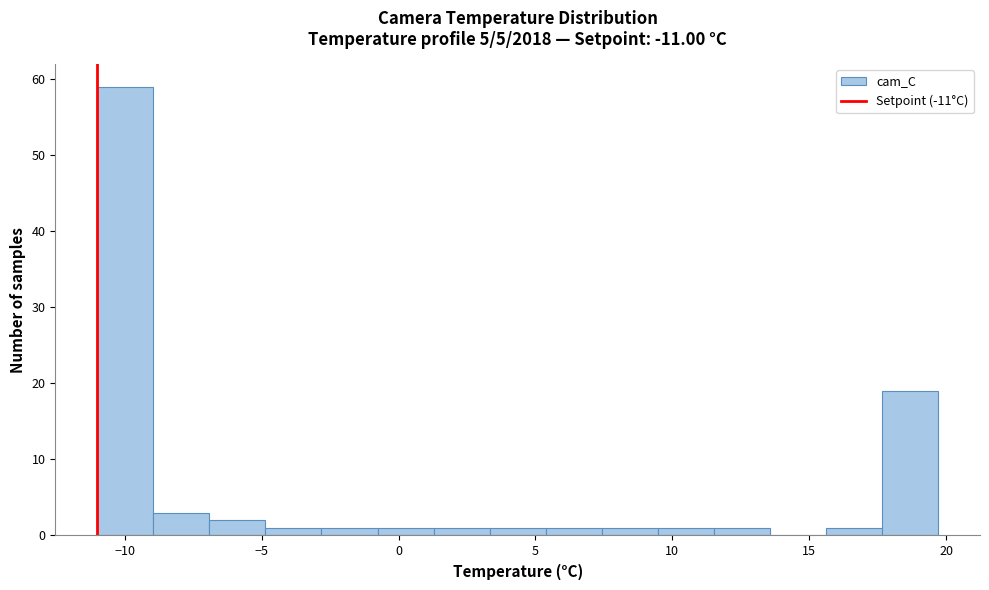

Over which range of the x-axis is the bar tallest?

-11.0 to -9.0